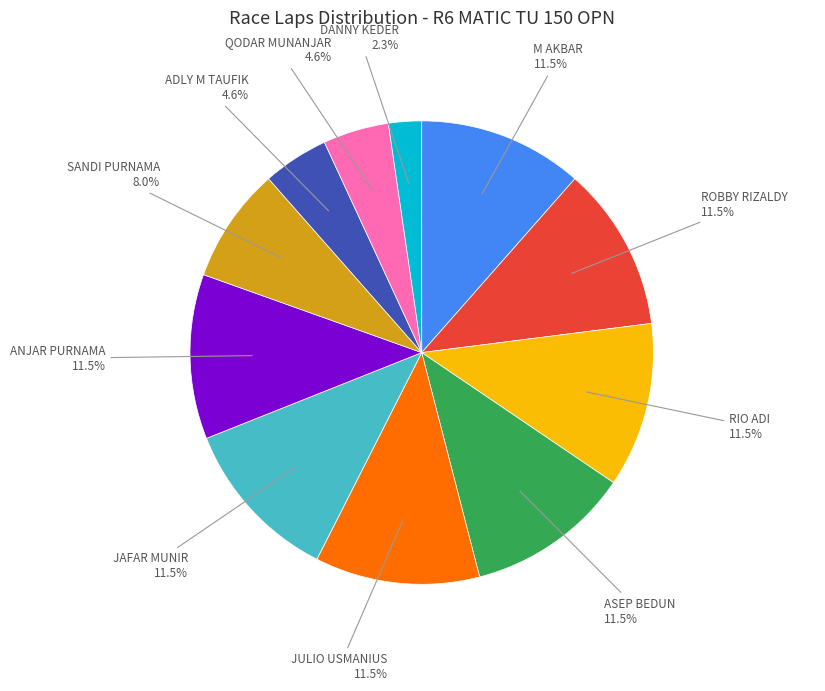

Does any single category account for the majority?

No